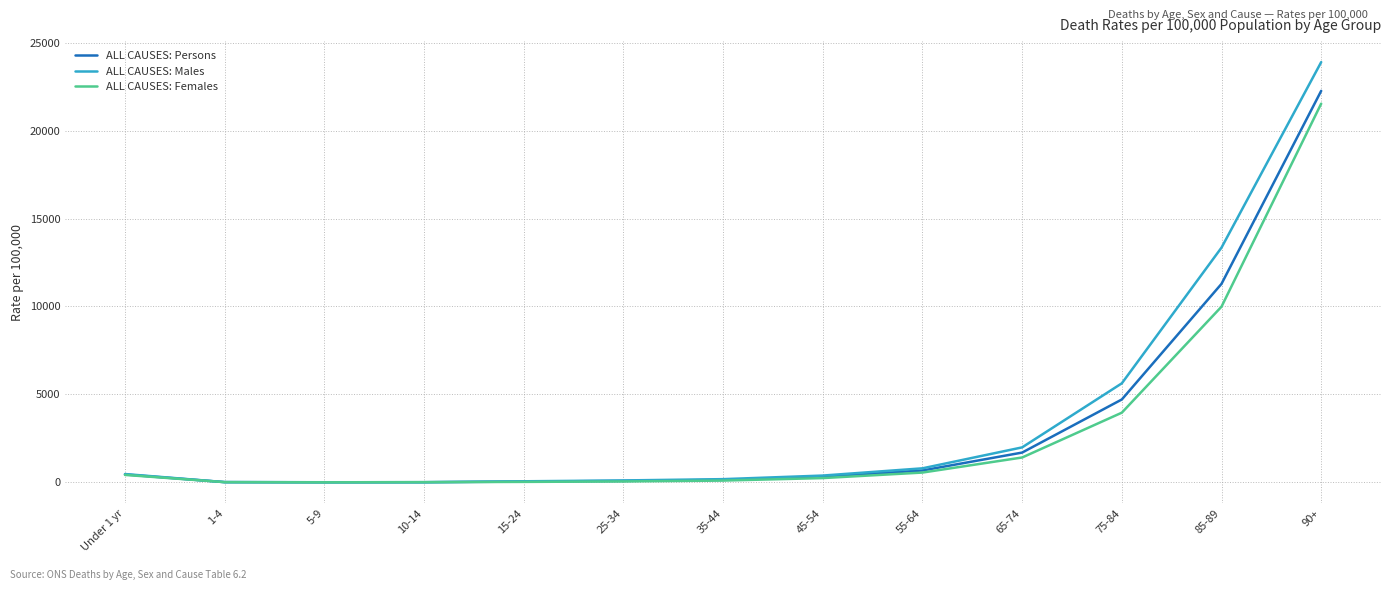

Is the value of ALL CAUSES: Males at 10-14 greater than the value of ALL CAUSES: Females at 65-74?

No